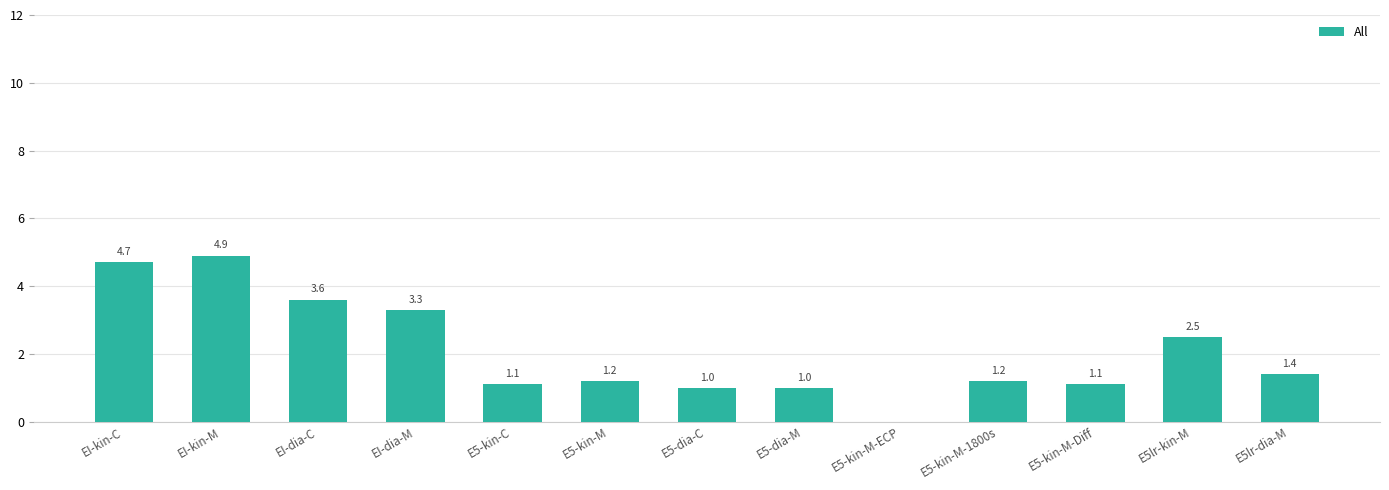

Is it true that the value at E5-dia-C is 1.0?

True